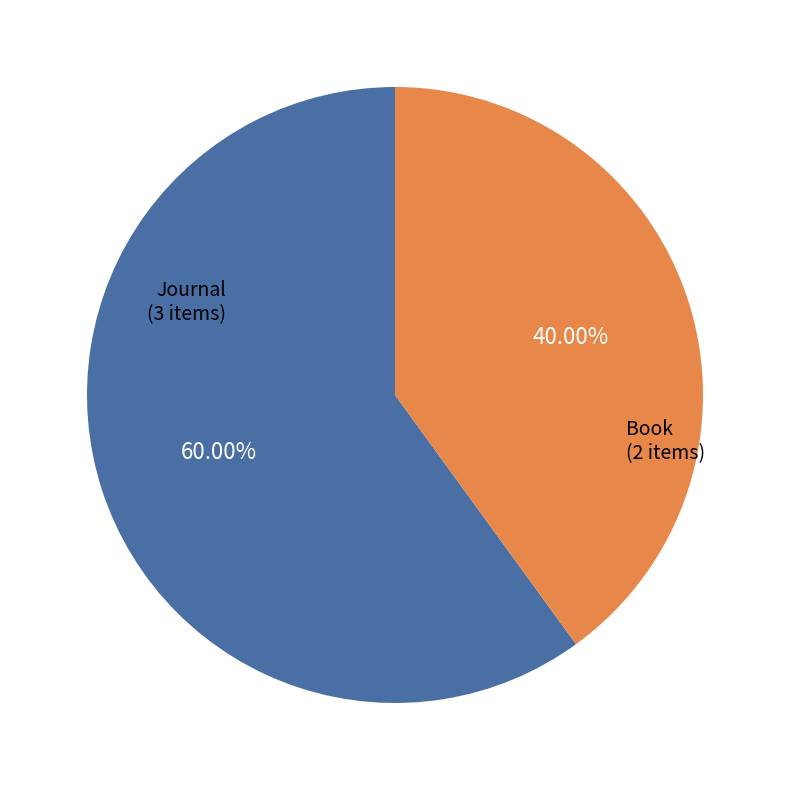

Do Journal (3 items) and Book (2 items) together represent more than half of the pie?

Yes